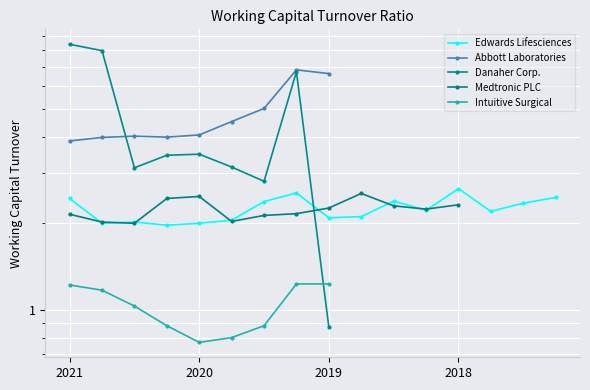

How many intersections are there between Abbott Laboratories and Danaher Corp.?

1